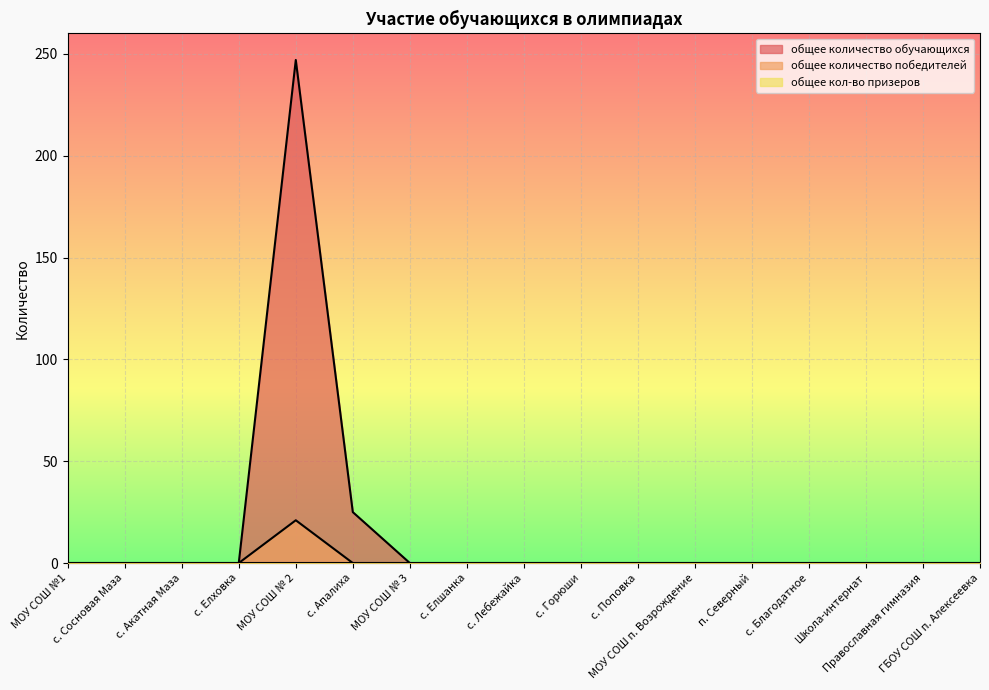

What is the highest value of the общее количество победителей series?

21